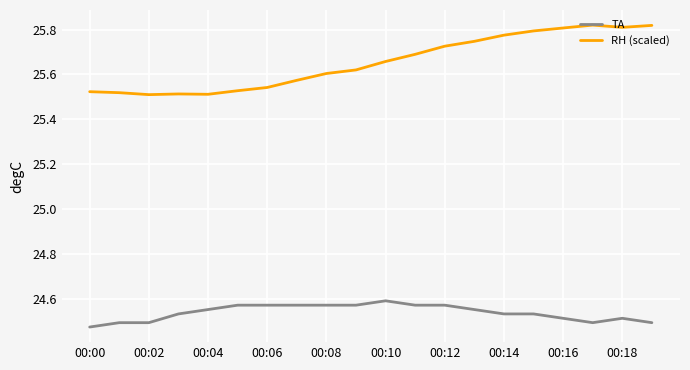

True or false: RH (scaled) and TA intersect in this chart.

False